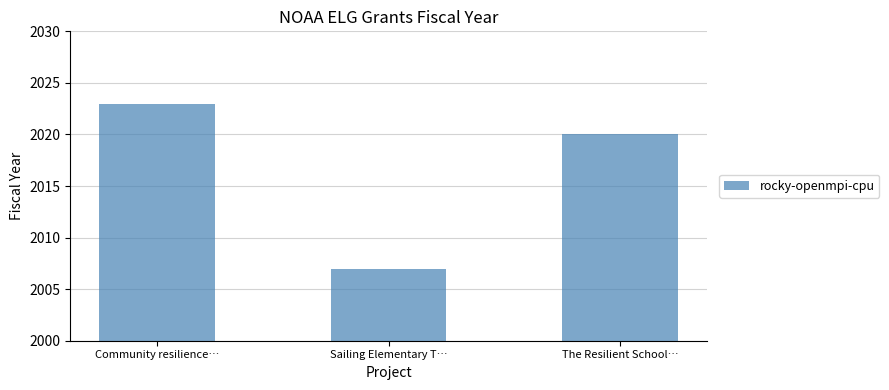

What is the label of the 1st bar from the left?

Community resilience…